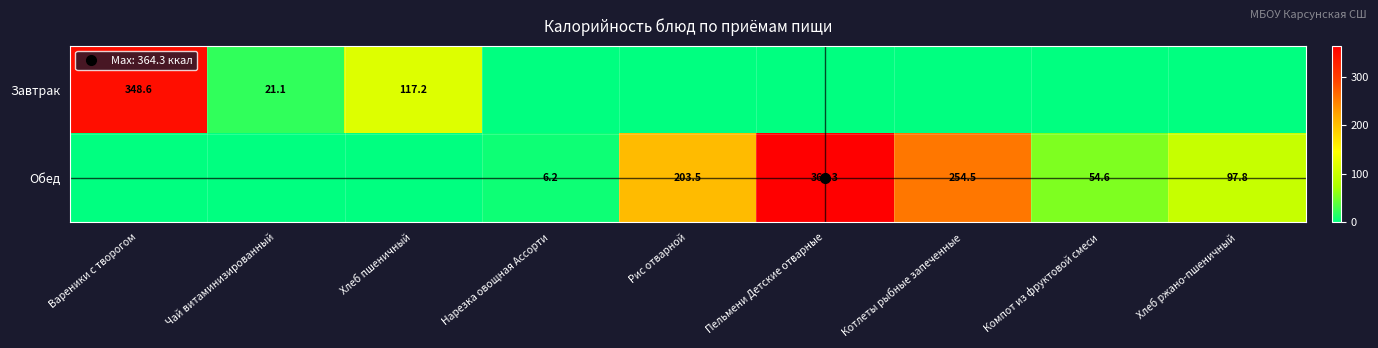

What is the difference between the second highest and second lowest values in the Завтрак series?

117.2